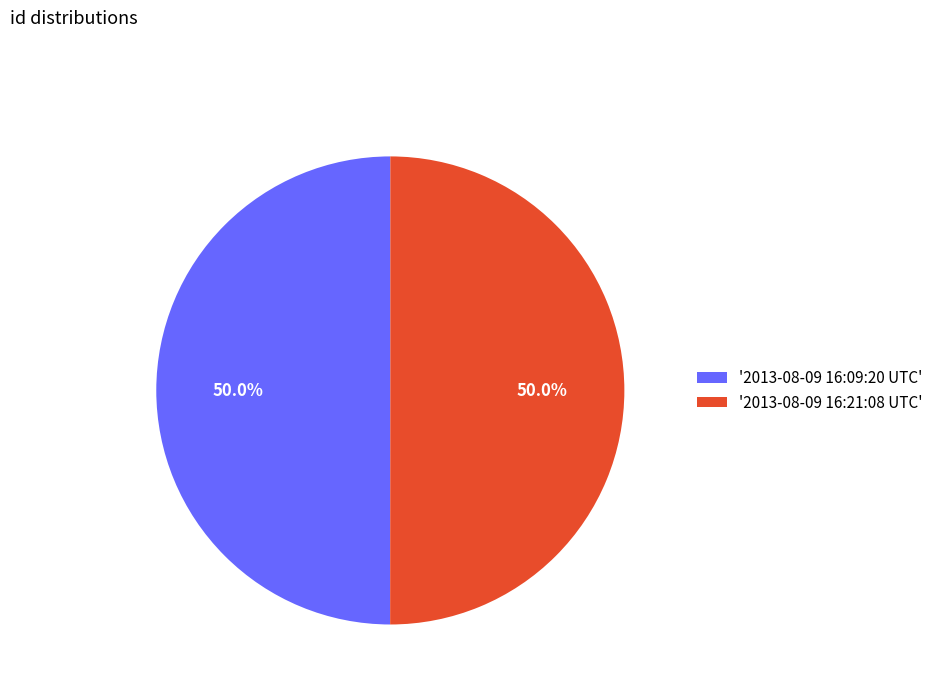

To the nearest percent, what is the average slice percentage?

50%